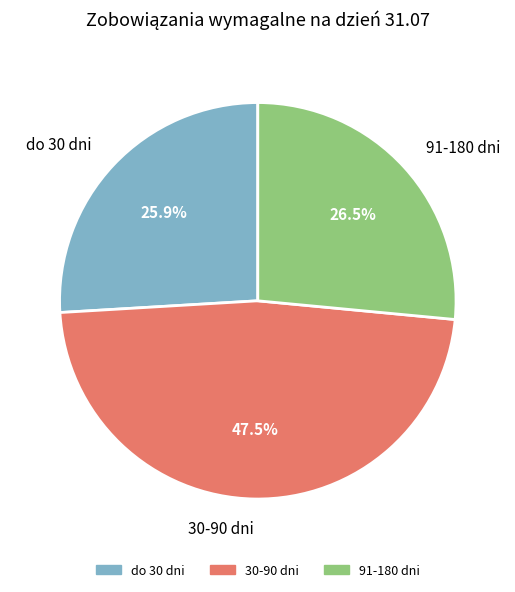

Is it true that do 30 dni is 26% of the pie?

True